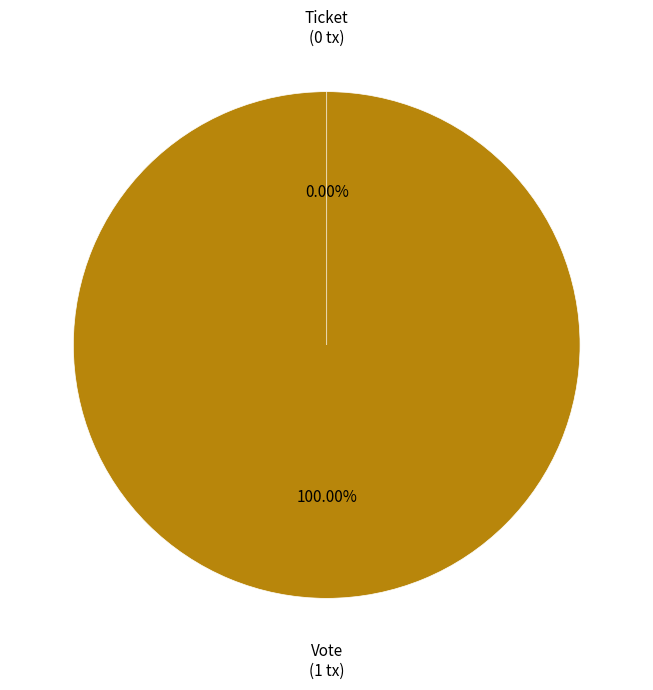

To the nearest percent, what portion does Vote represent?

100%